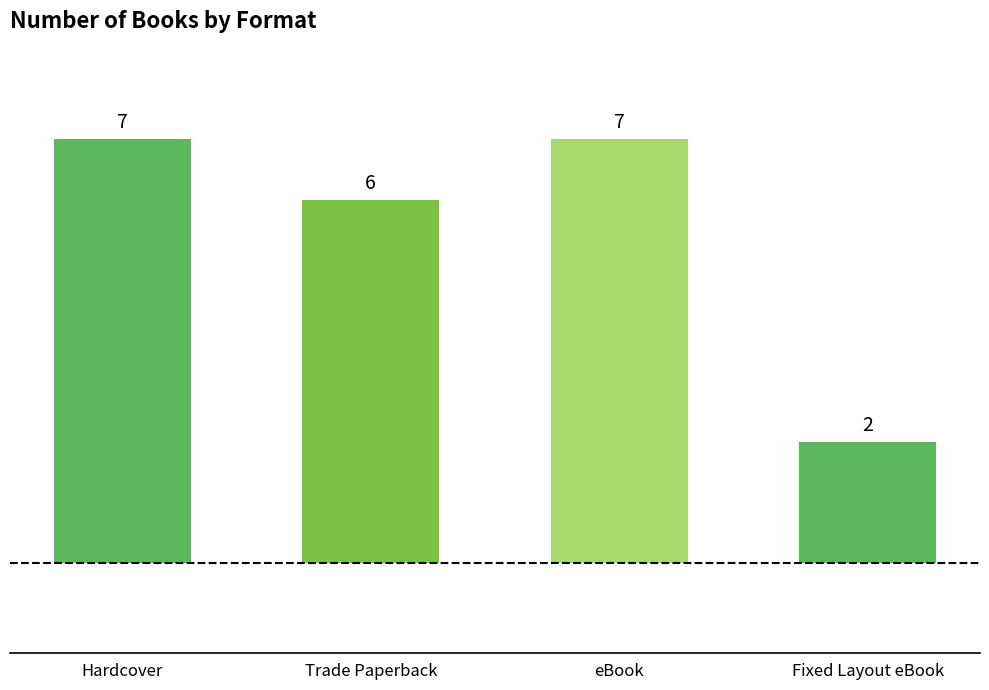

What is the greatest value displayed?

7